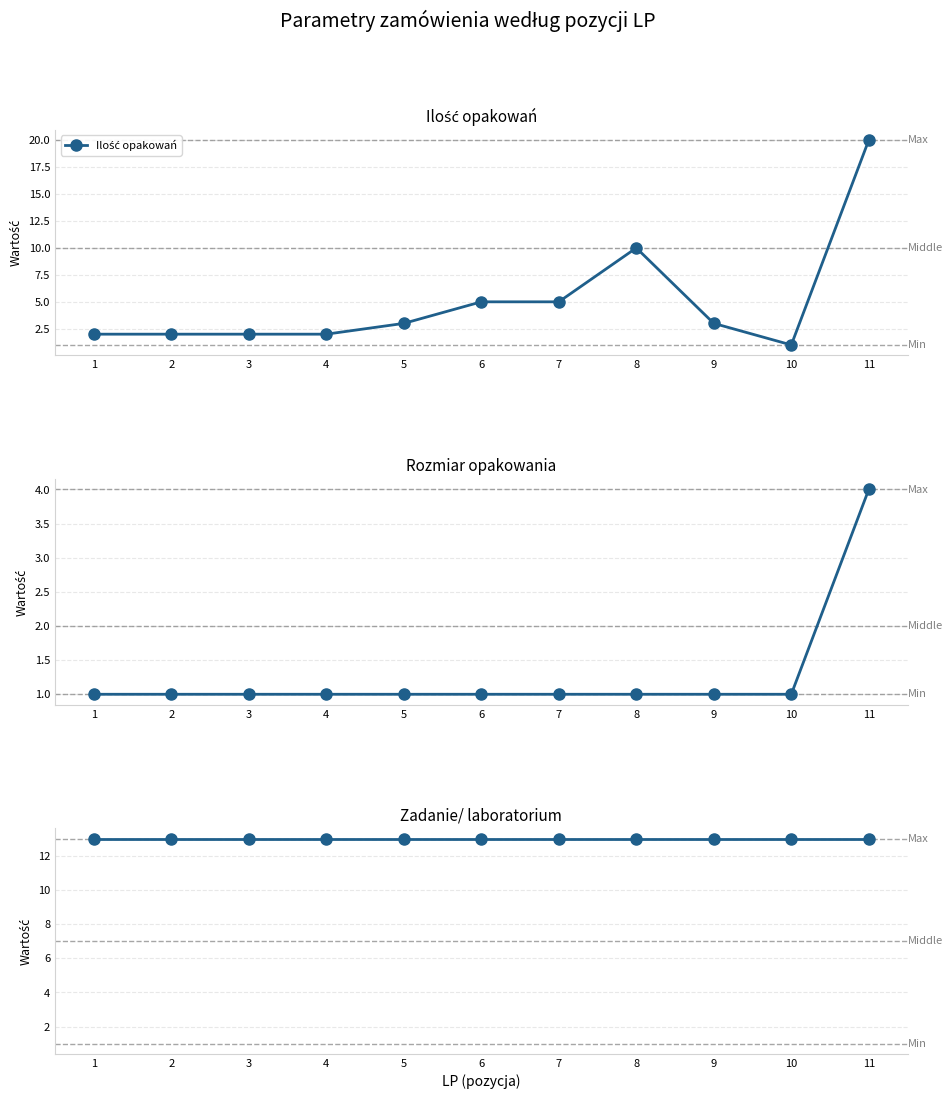

List the series in order of their overall mean, highest first.

Zadanie/ laboratorium, Ilość opakowań, Rozmiar opakowania